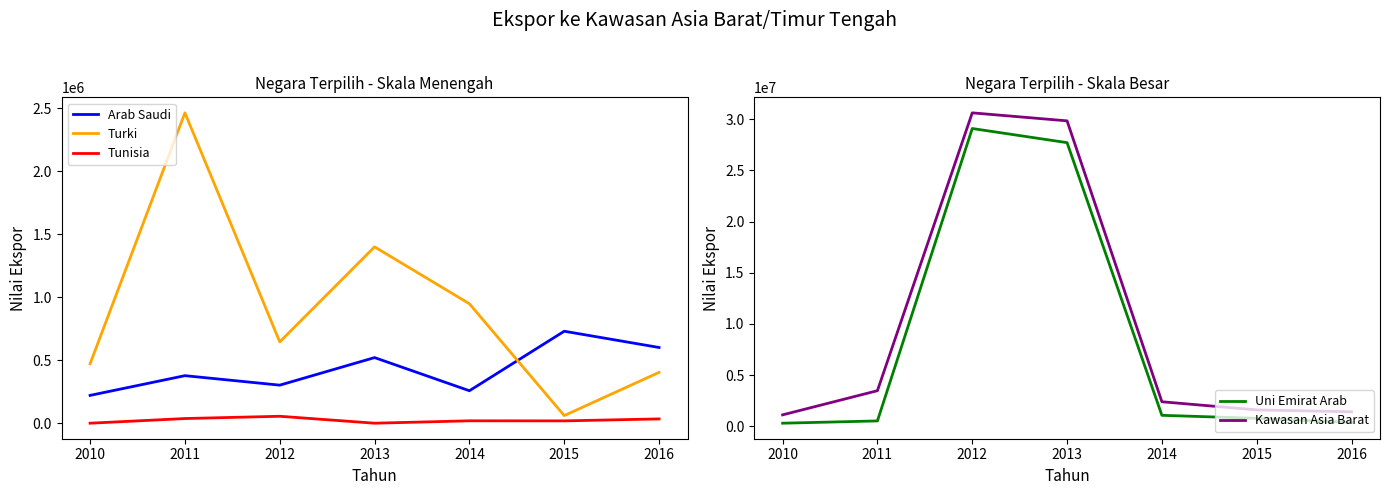

At which category does Tunisia reach its first local peak?

2012